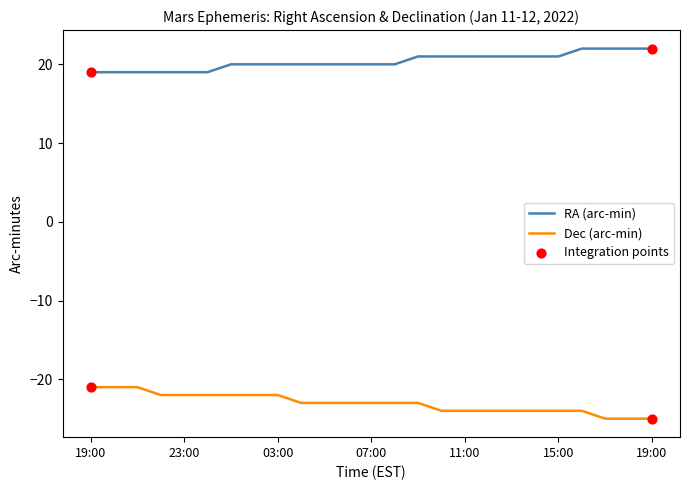

Which series has the largest total across all categories?

RA (arc-min)